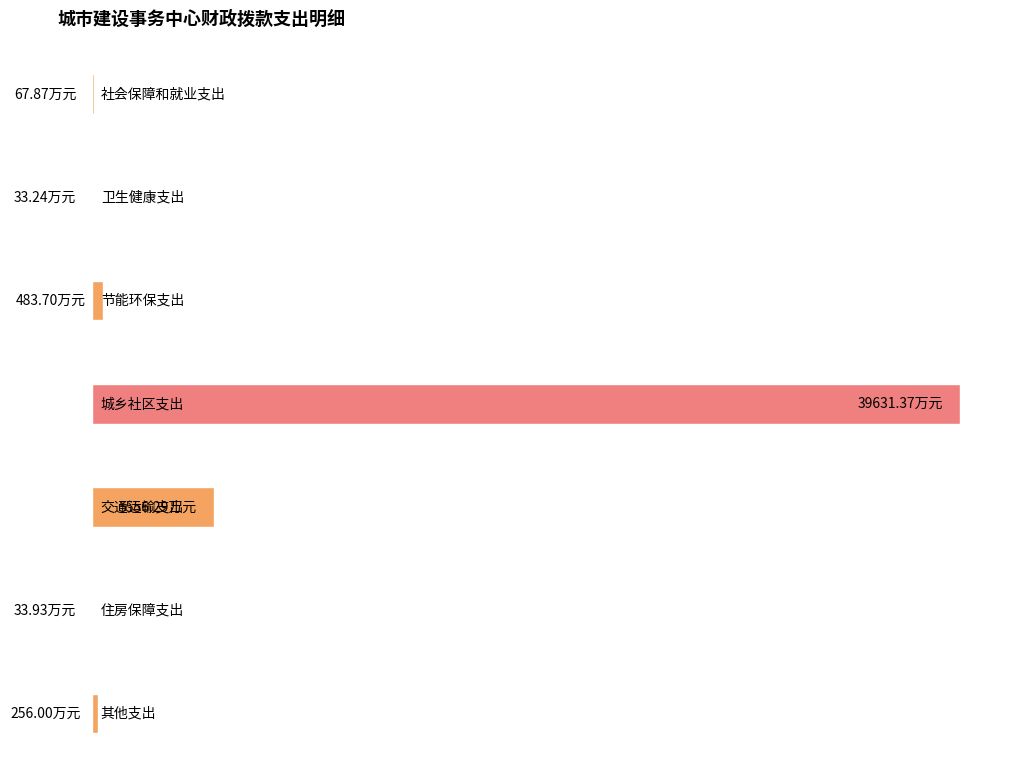

What position from the left is 节能环保支出?

3